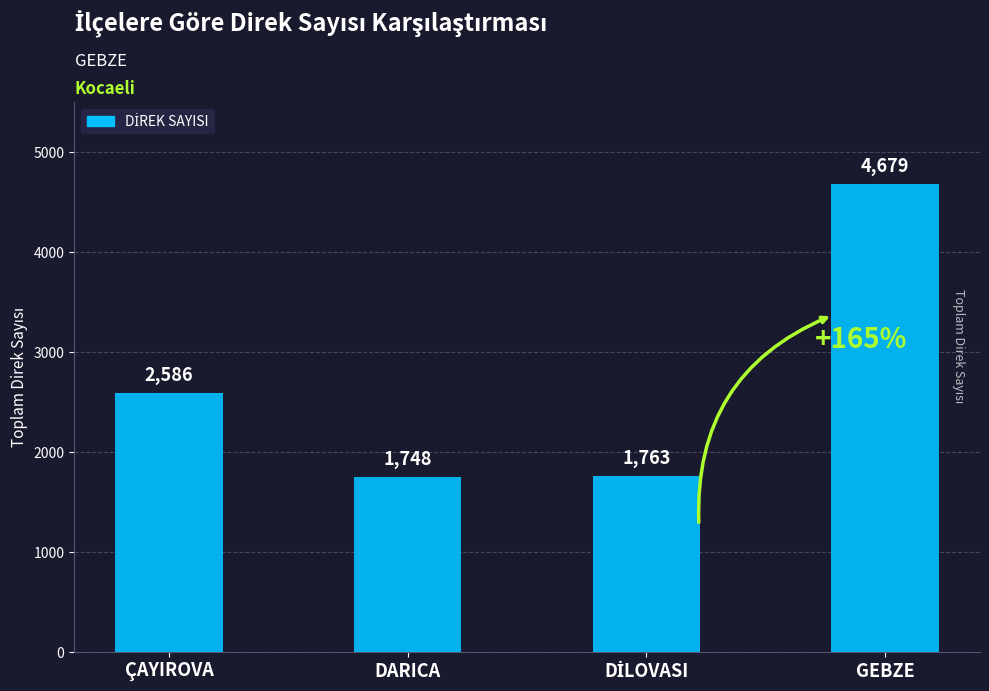

What is the difference between the maximum and minimum values?

2931